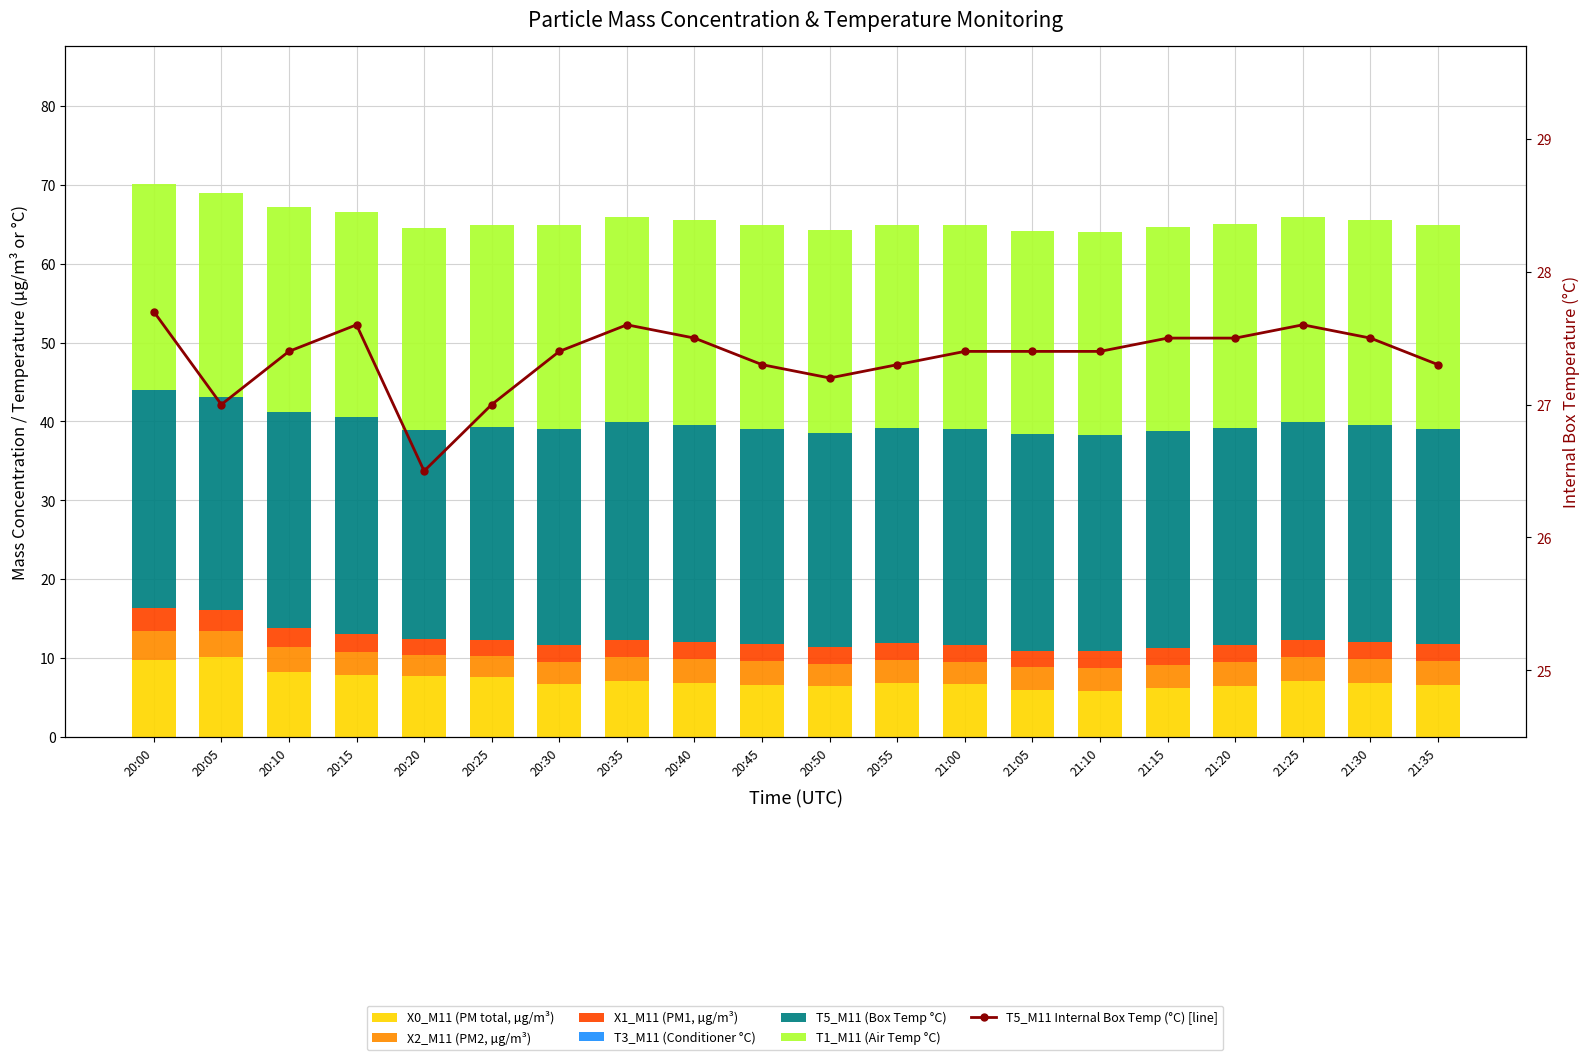

Is the value of X2_M11 at 20:25 greater than the value of T1_M11 at 20:40?

No